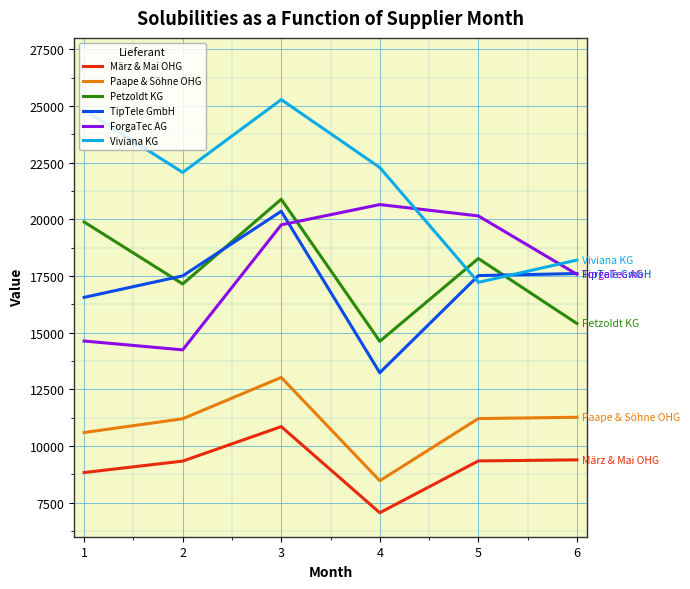

At how many categories does at least one series exceed 22684?

2